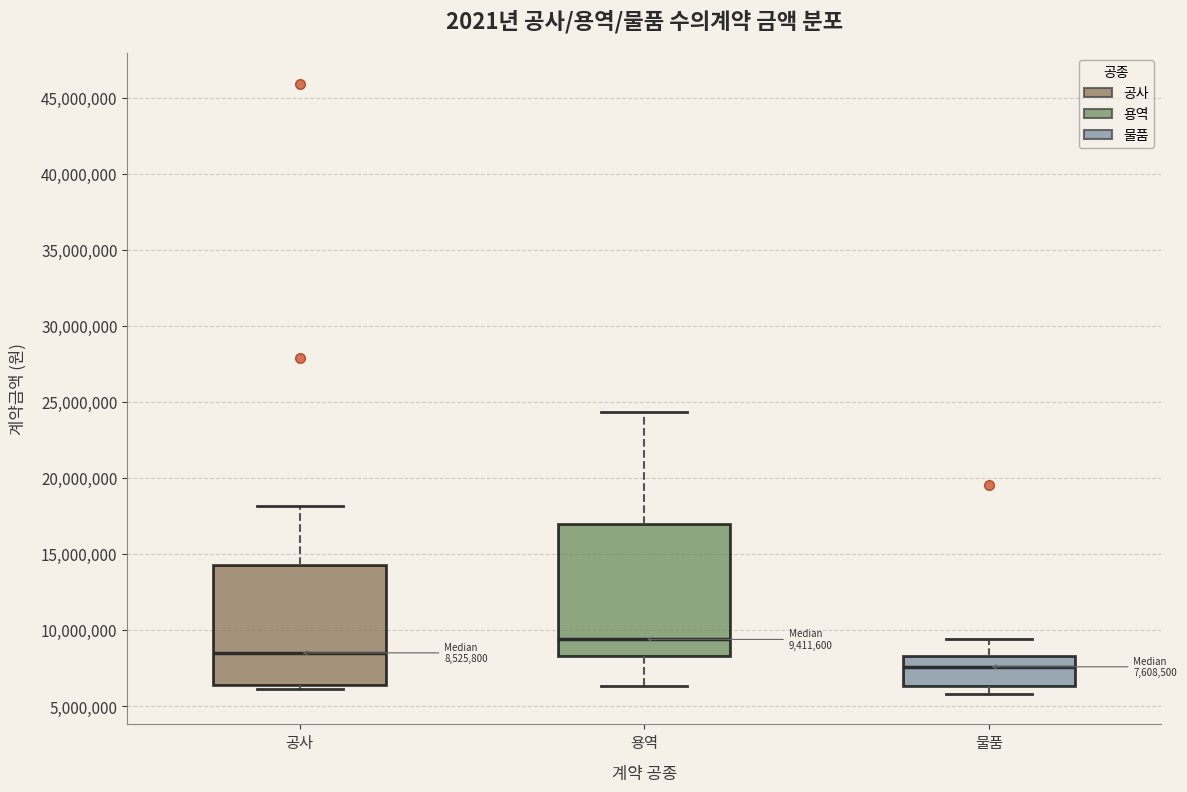

Which box's median line is the lowest?

물품